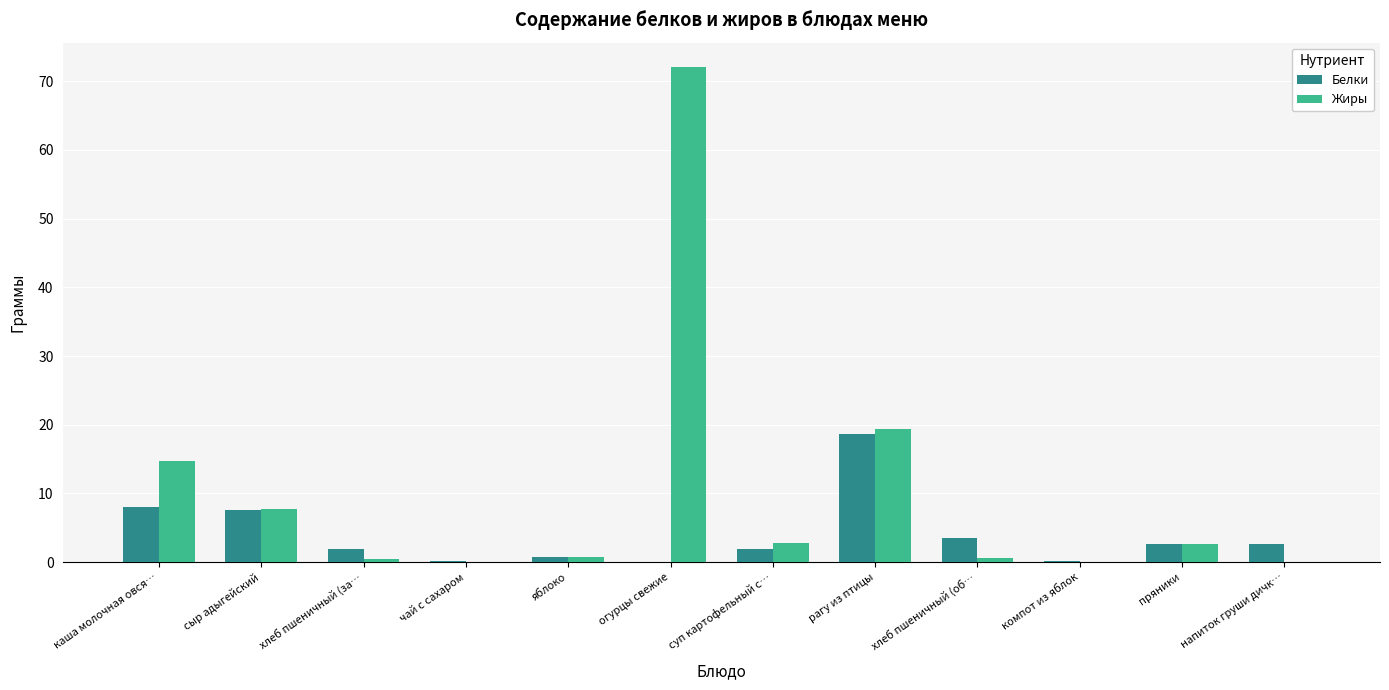

Is it true that Жиры equals 7.8 at сыр адыгейский?

True